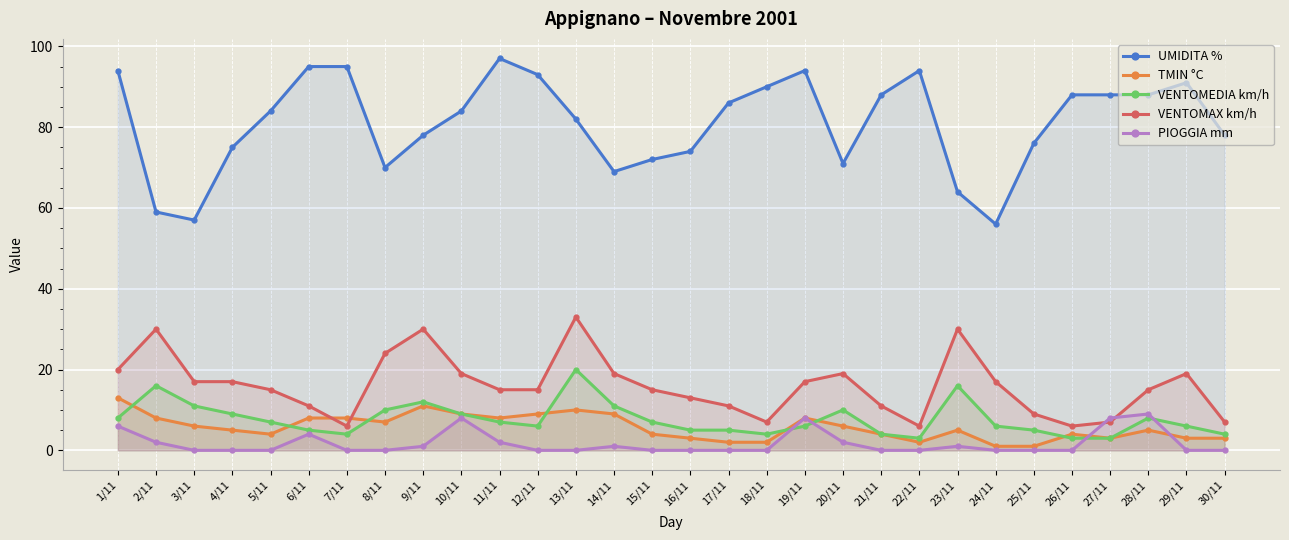

How many data points does each series have?

30